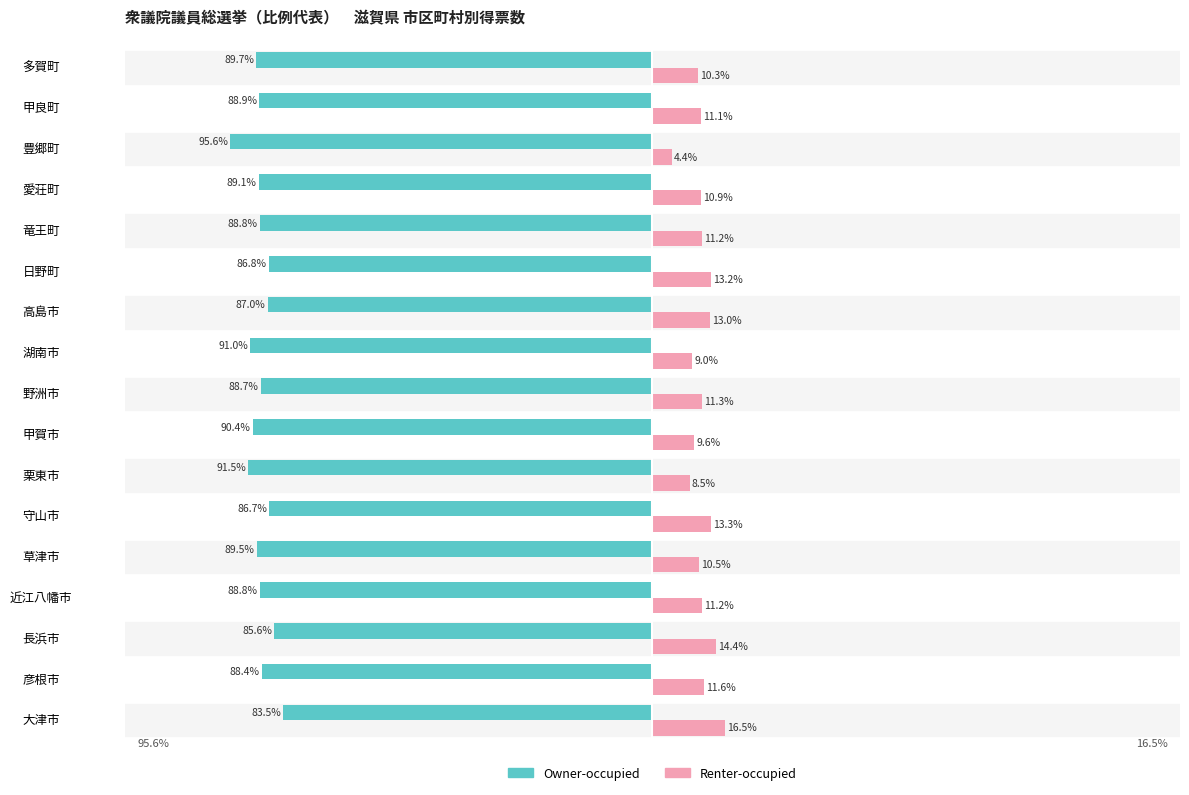

At which label is Renter-occupied closest to 10?

多賀町